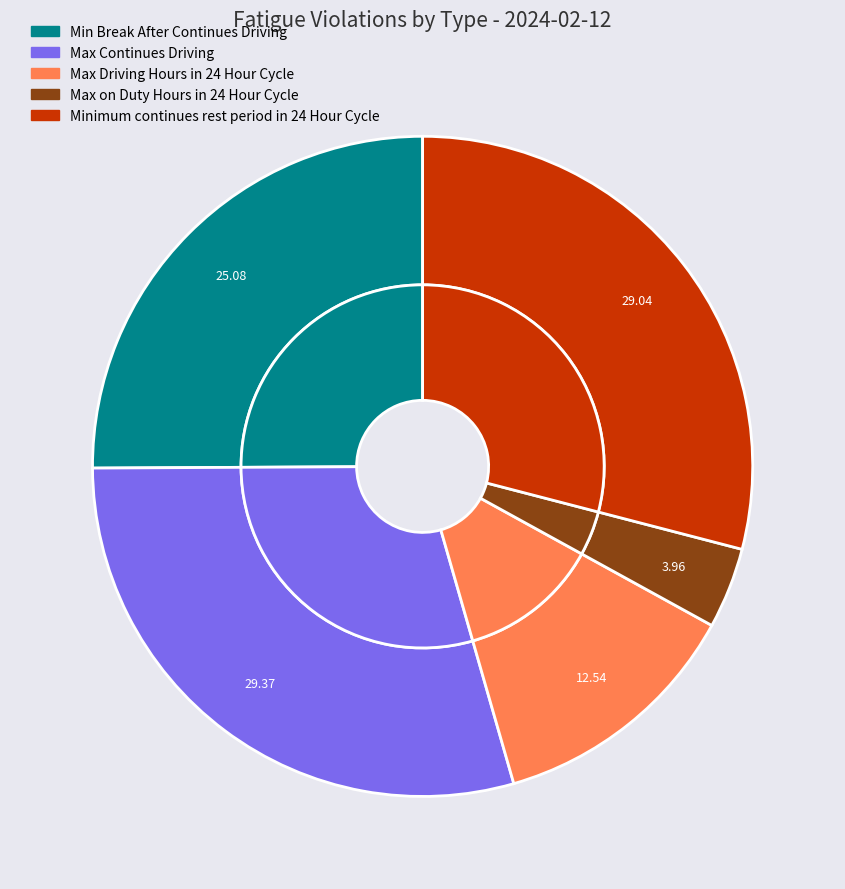

What percentage is NOT represented by Max on Duty Hours in 24 Hour Cycle?

96.0%